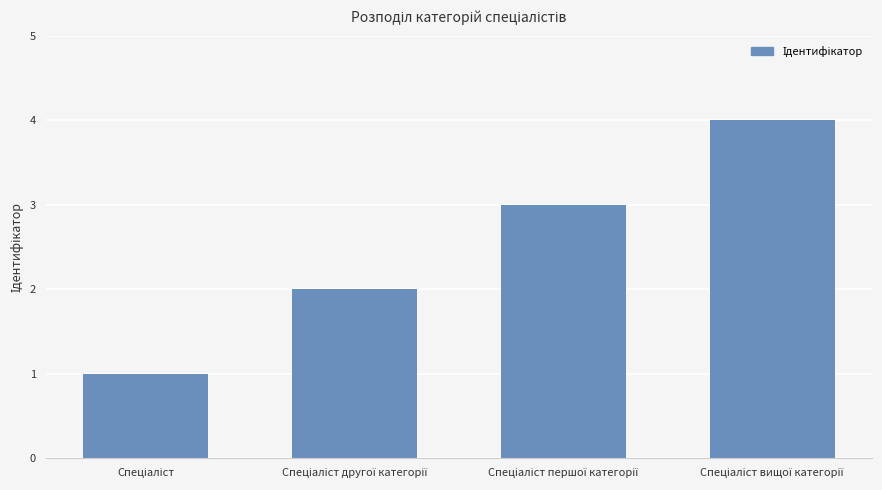

What is the maximum value shown in the chart?

4